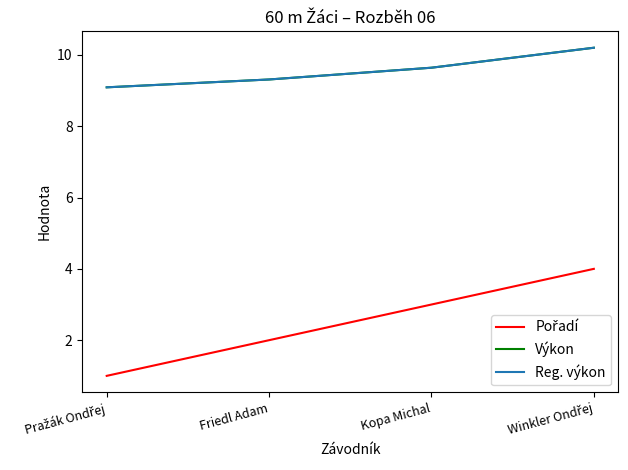

List the series in order of their peak value, highest first.

Výkon, Reg. výkon, Pořadí